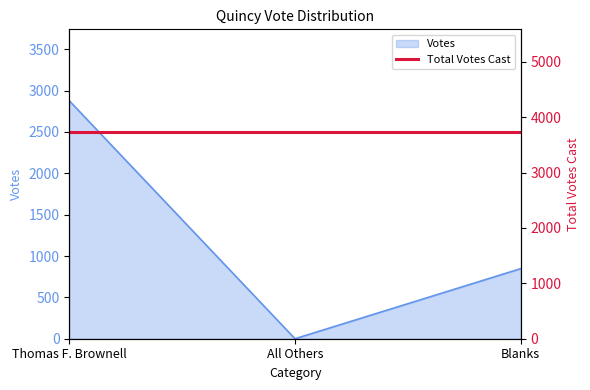

Rank the categories by value from lowest to highest.

All Others, Blanks, Thomas F. Brownell